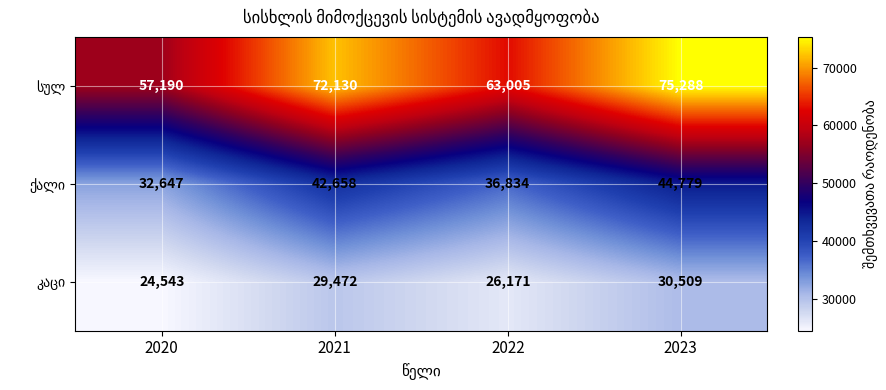

What is the difference between the highest and lowest values at 2022?

36834